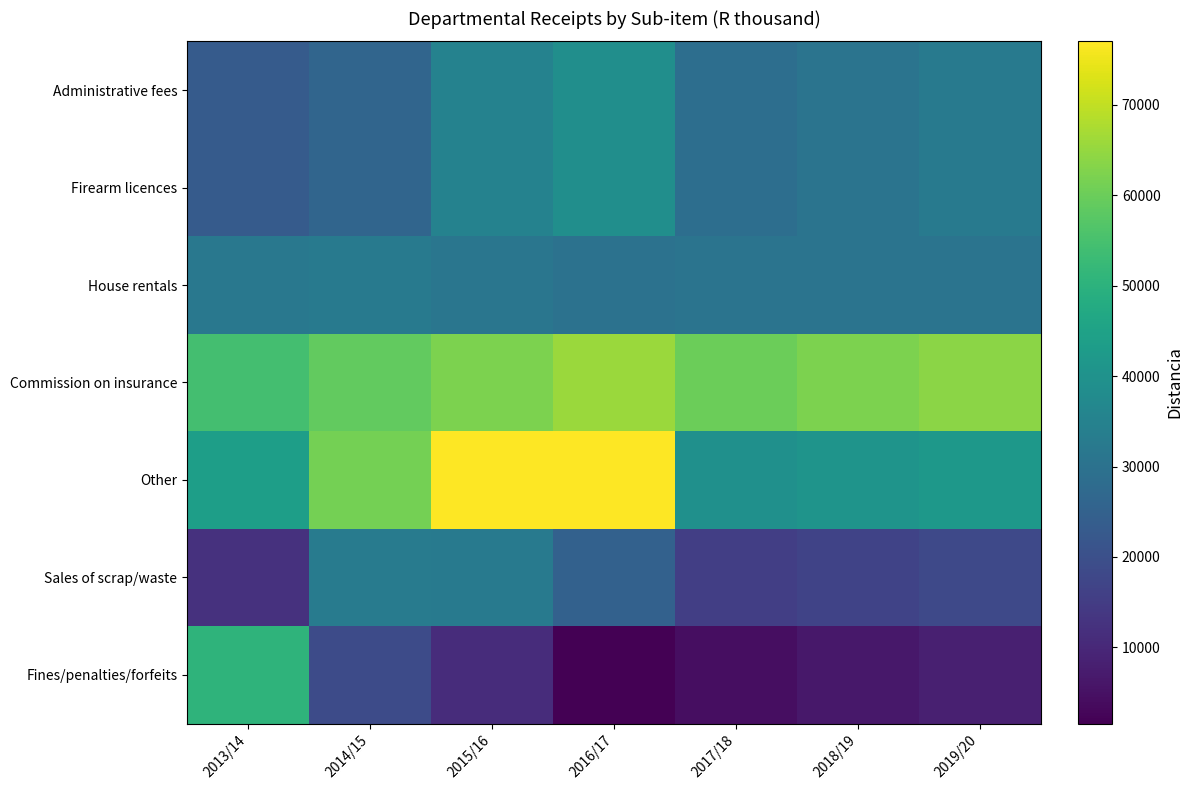

What is the maximum value shown in the chart?

77007